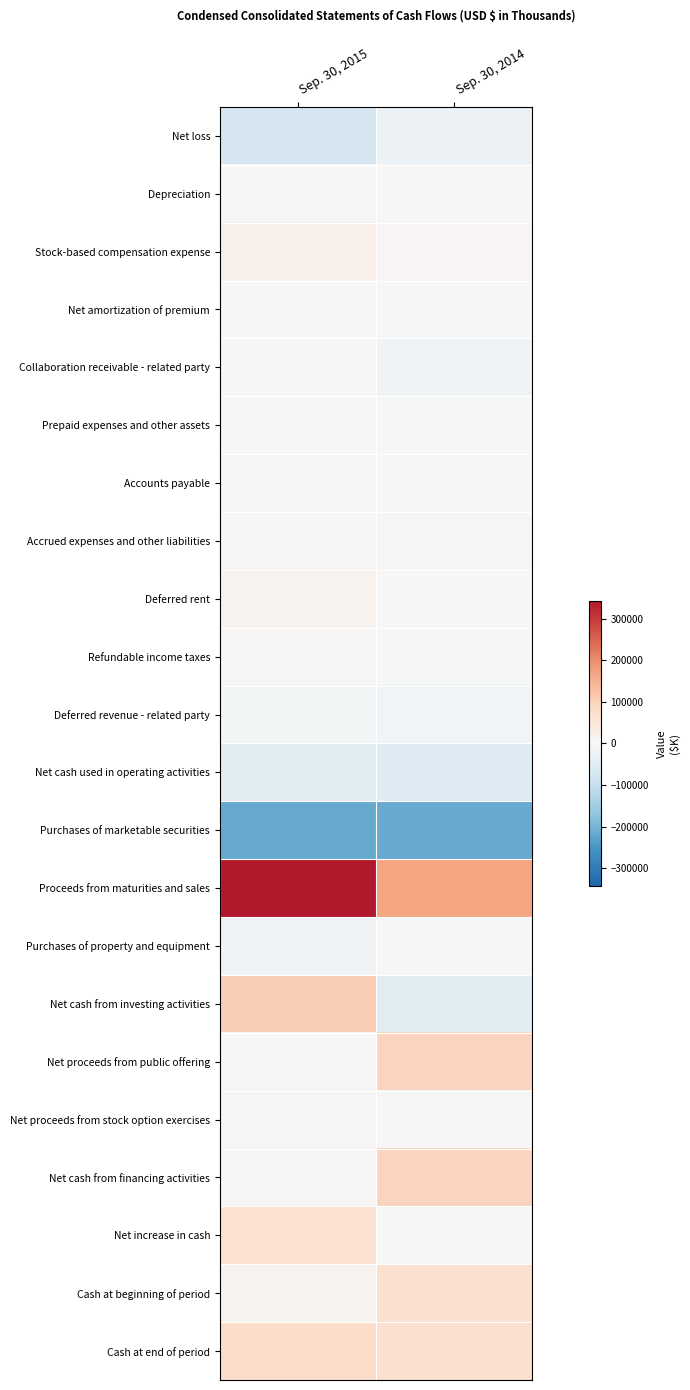

At how many categories does at least one series exceed 251316?

1